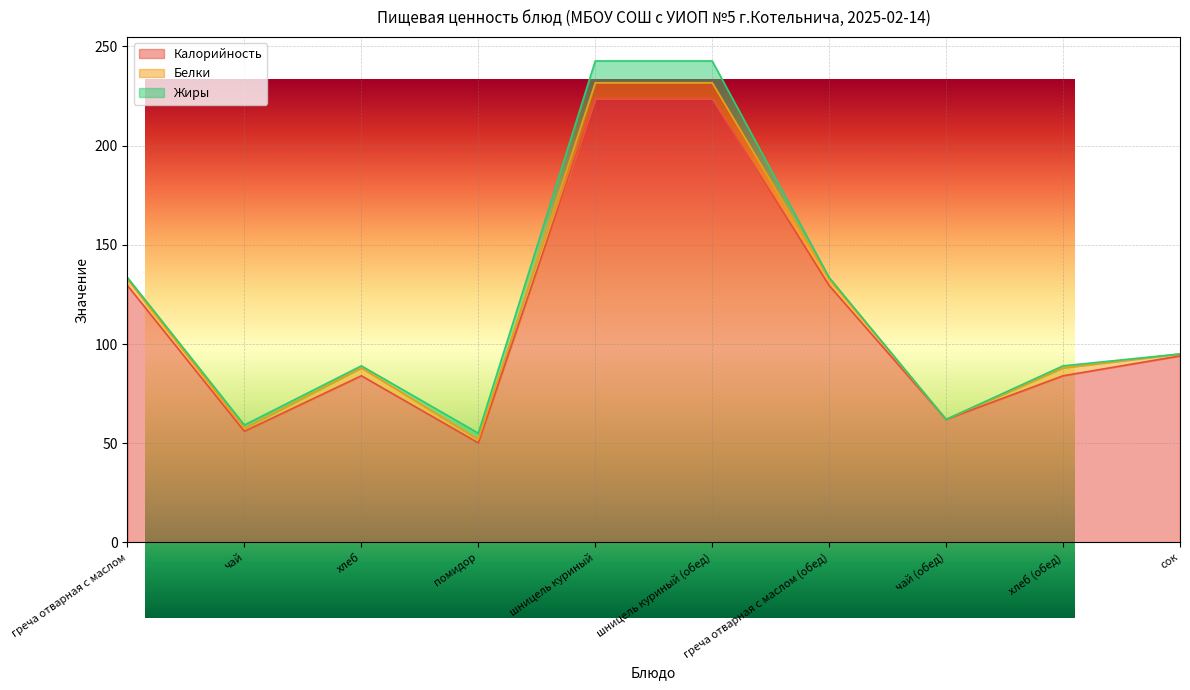

At how many categories does at least one series exceed 72?

7